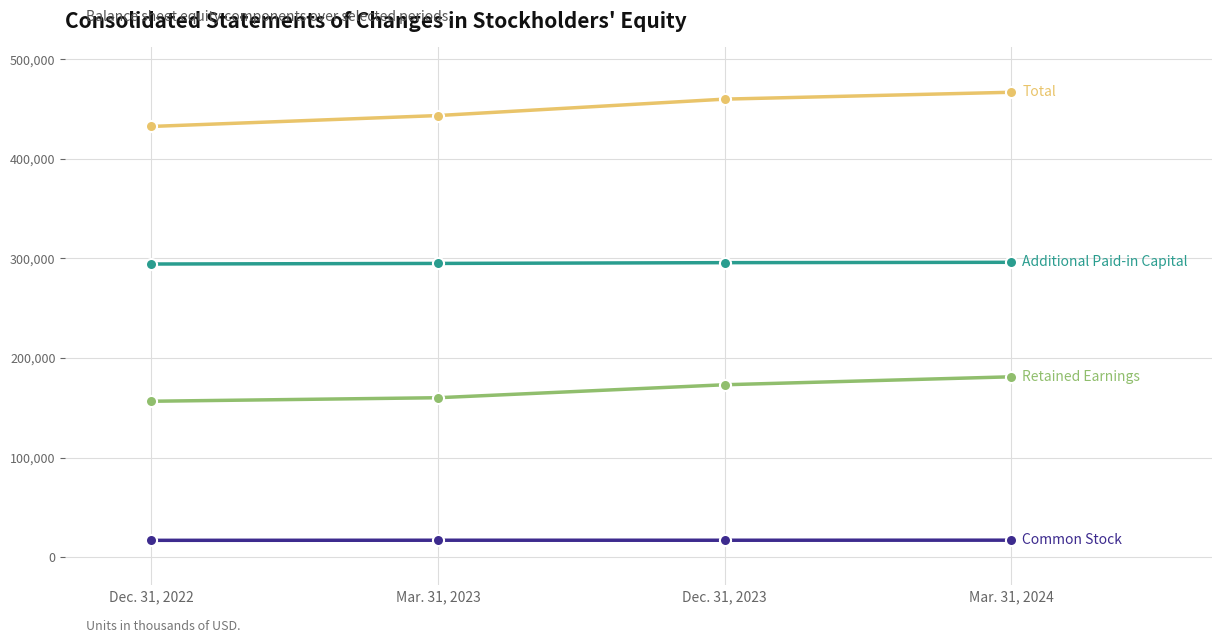

What is the total value across all series at Dec. 31, 2022?

900228